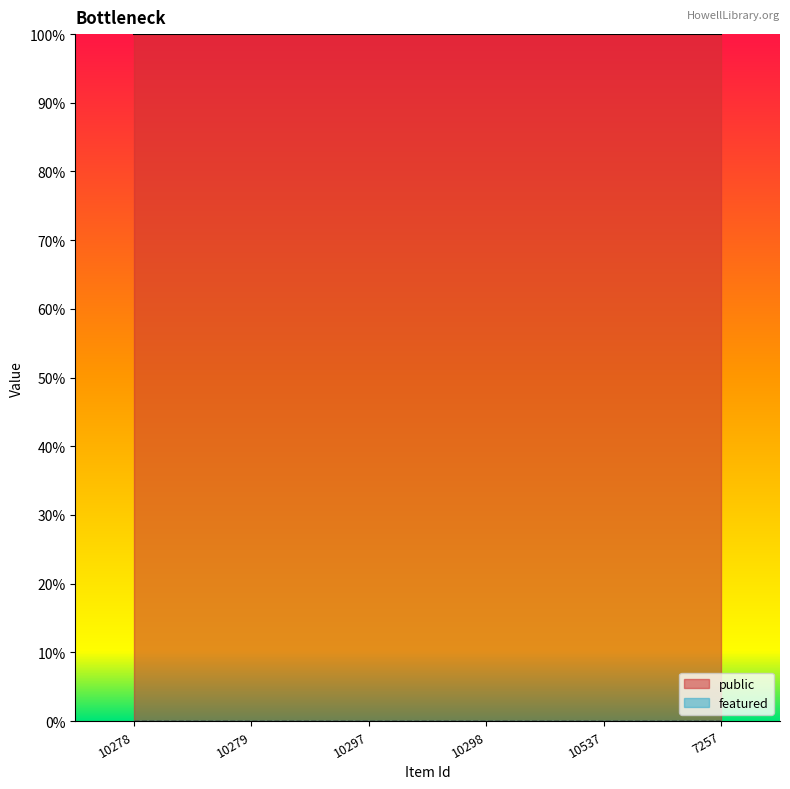

At which category is the sum across all series the highest?

10278